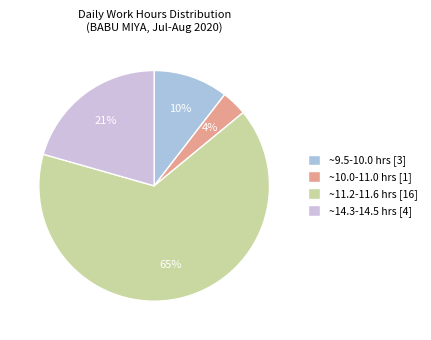

Is there a majority slice in this chart?

Yes